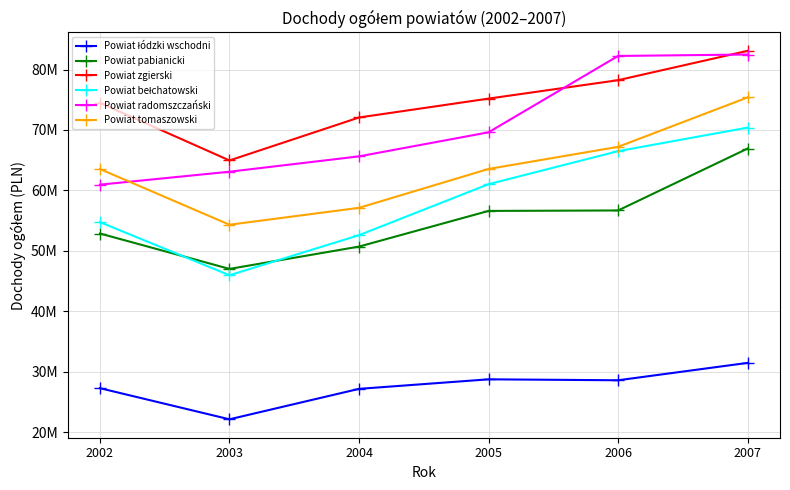

True or false: Powiat zgierski has more than 0 interior local peaks.

False